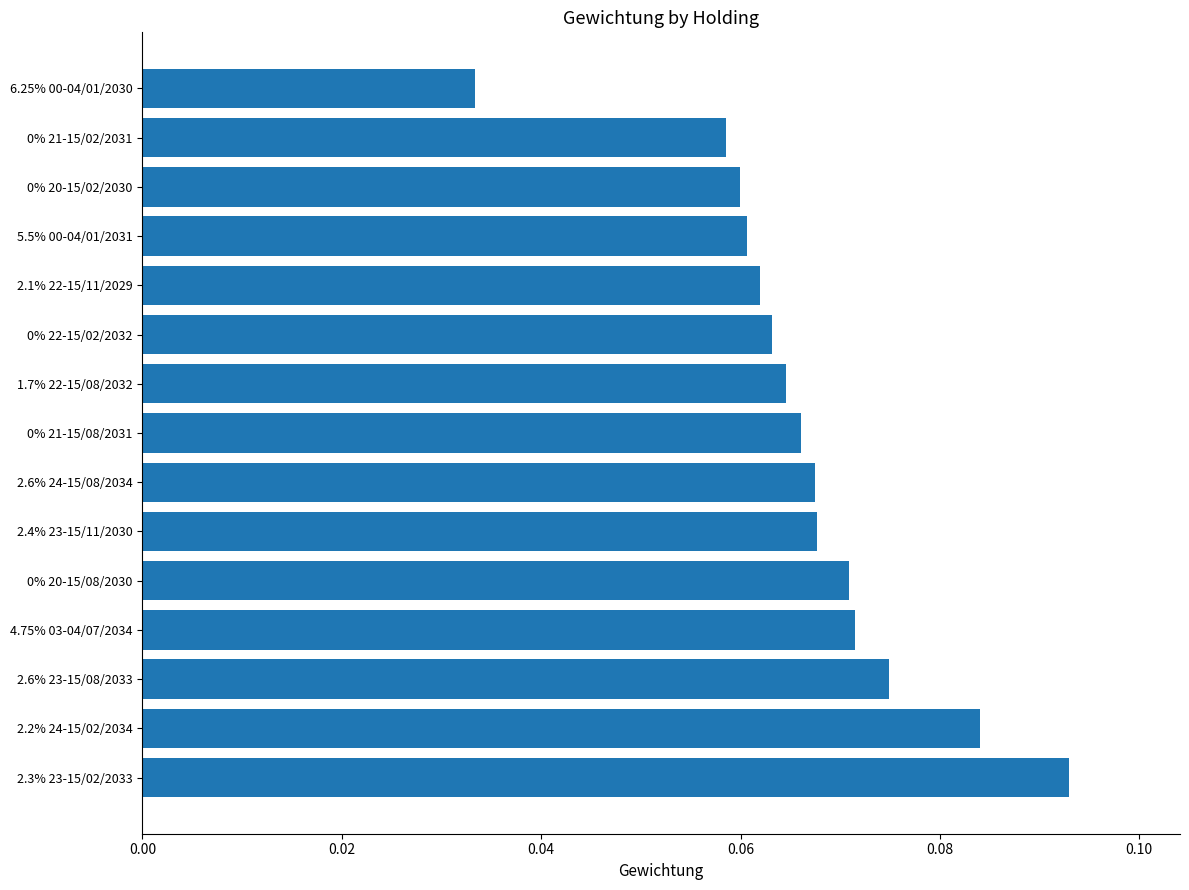

What is the sum of all values?

1.0